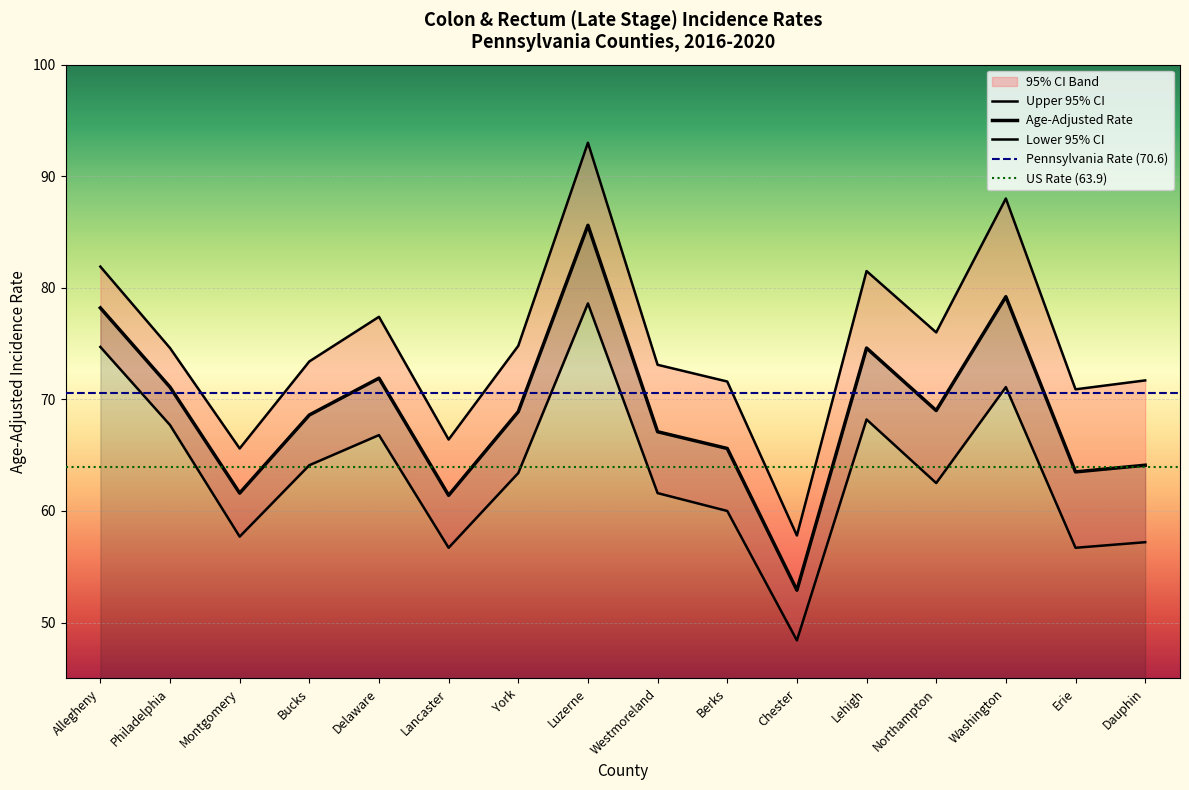

True or false: Upper 95% CI and Age-Adjusted Rate cross at least once.

False